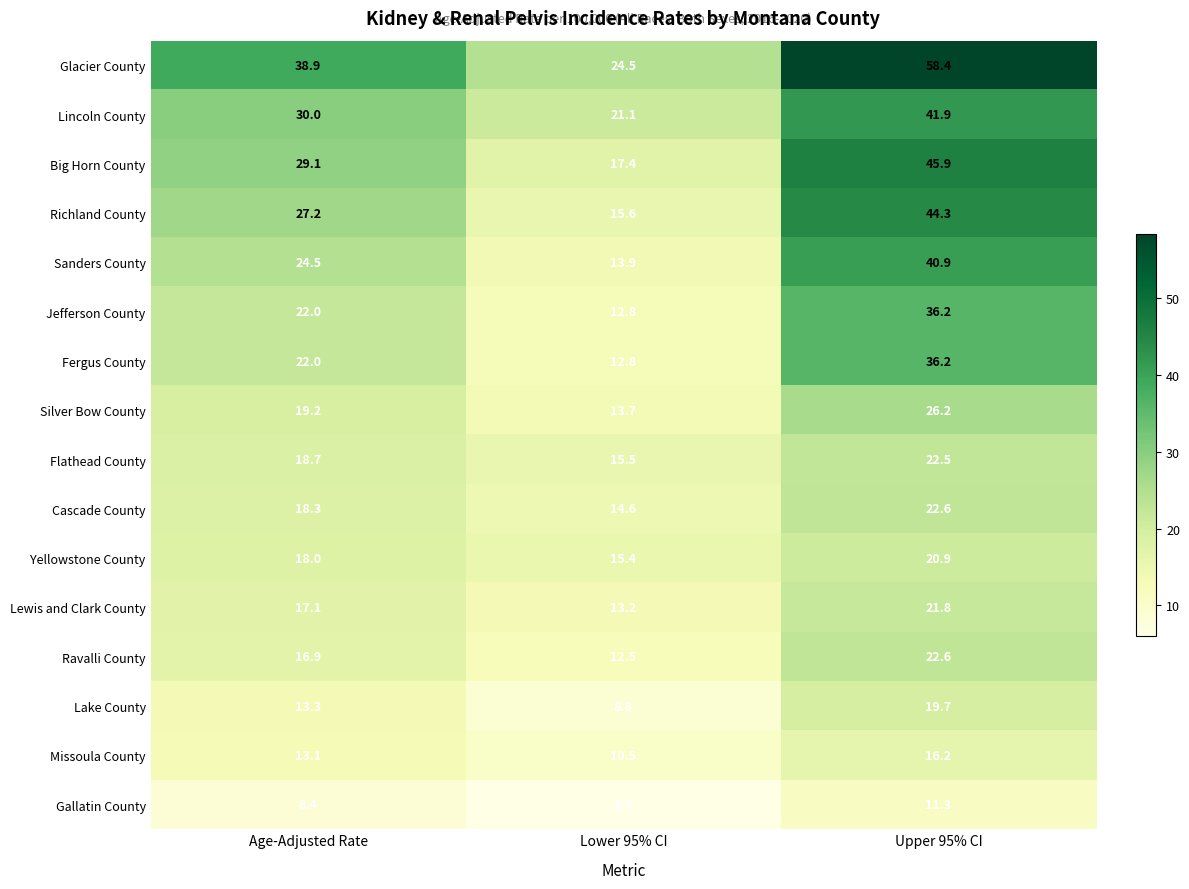

How many values in the Flathead County series are below 18?

1